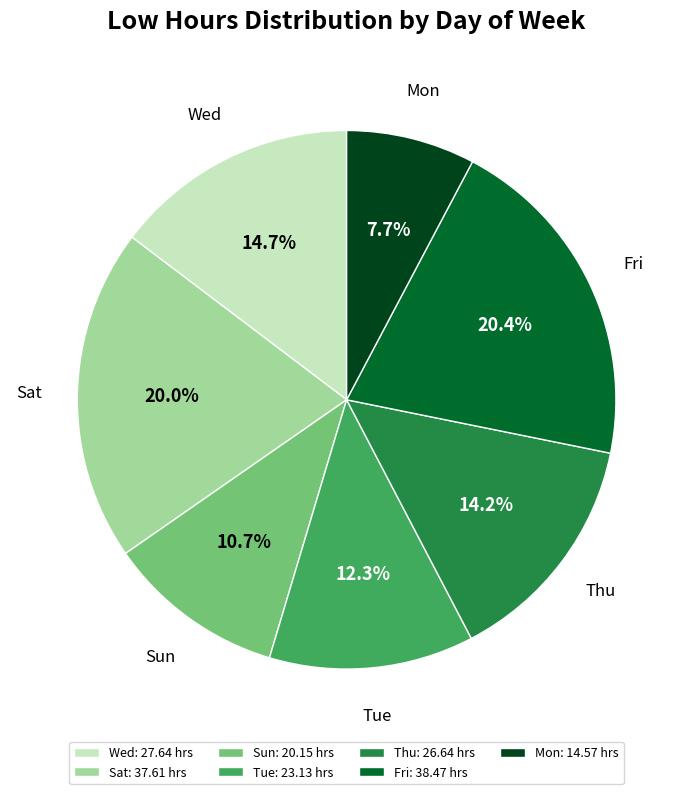

What is the ratio of the value at Fri: 38.47 hrs to the value at Sun: 20.15 hrs?

1.9